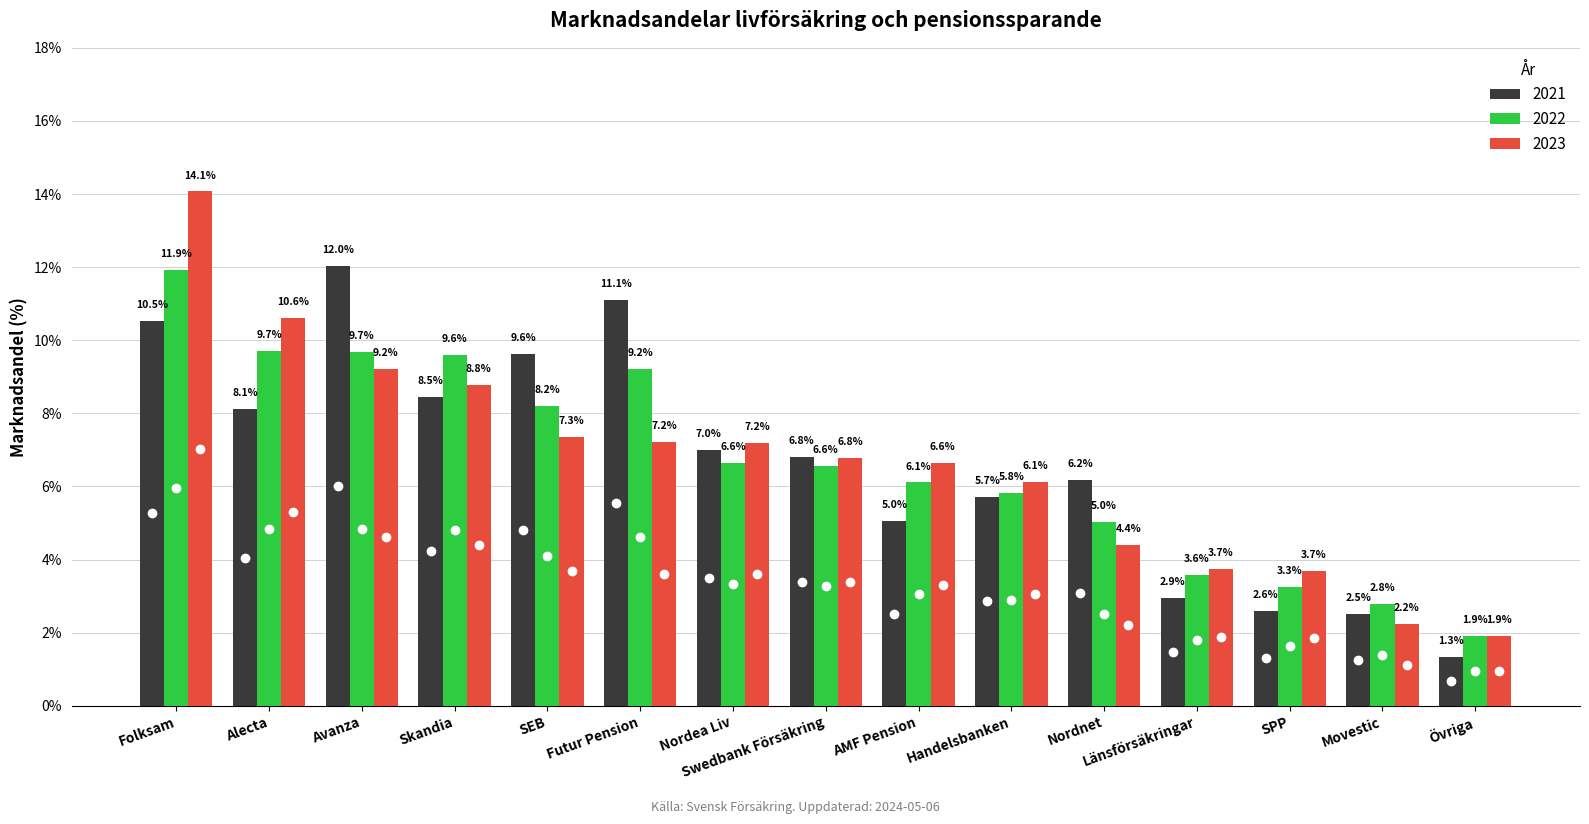

Which series changed the most between Nordea Liv and Nordnet?

2023